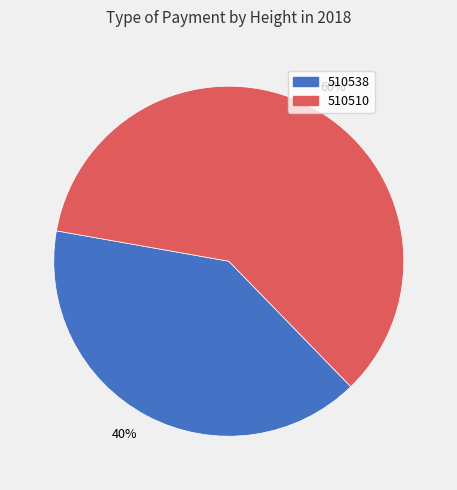

Combined, do 60% and 40% account for over 50%?

Yes